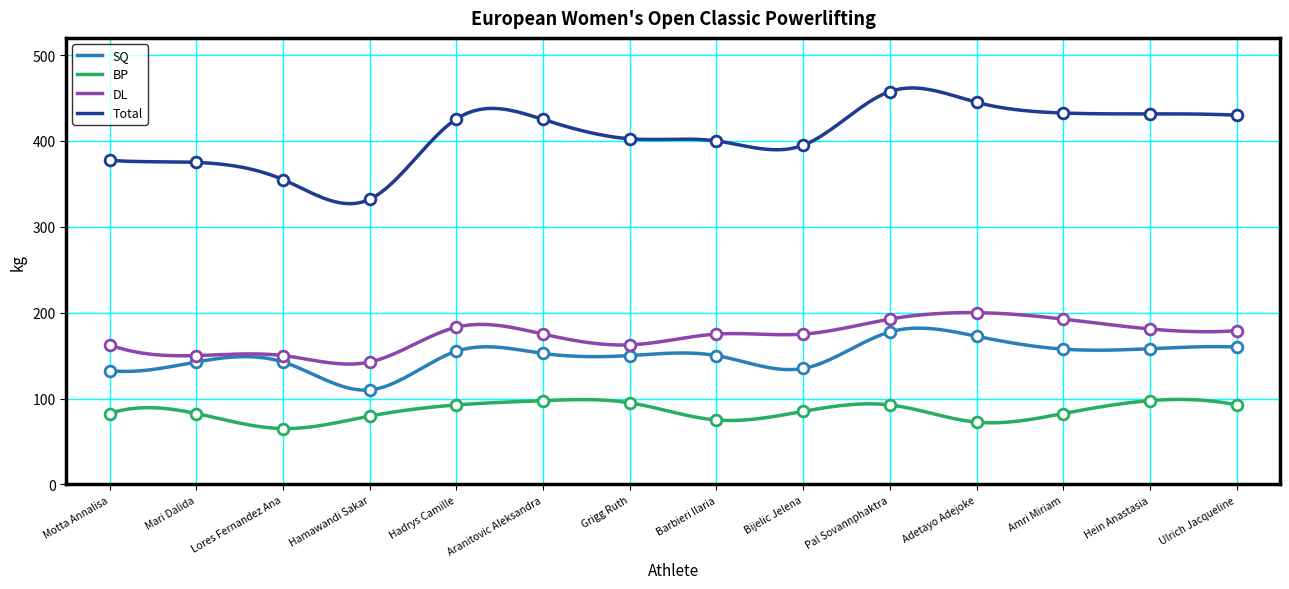

What are all the series names shown in the legend?

SQ, BP, DL, Total